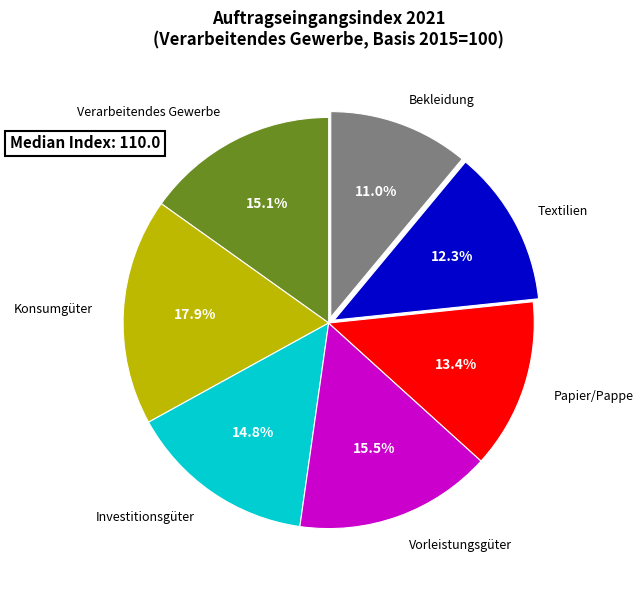

Is there any slice that represents more than half of the pie?

No